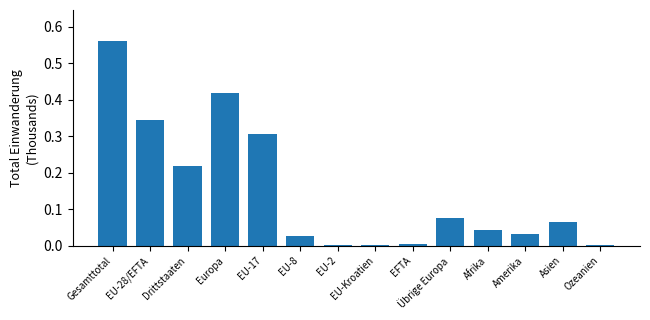

Are the bars grouped side by side (vs. stacked)?

No